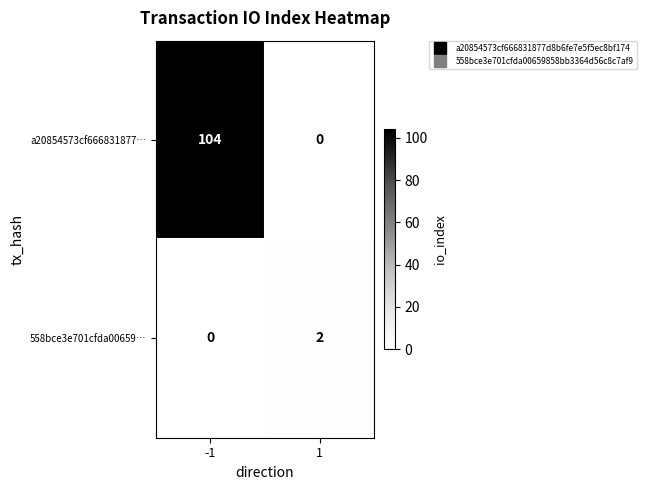

The value of 558bce3e701cfda00659… at 1 is 2. True or false?

True